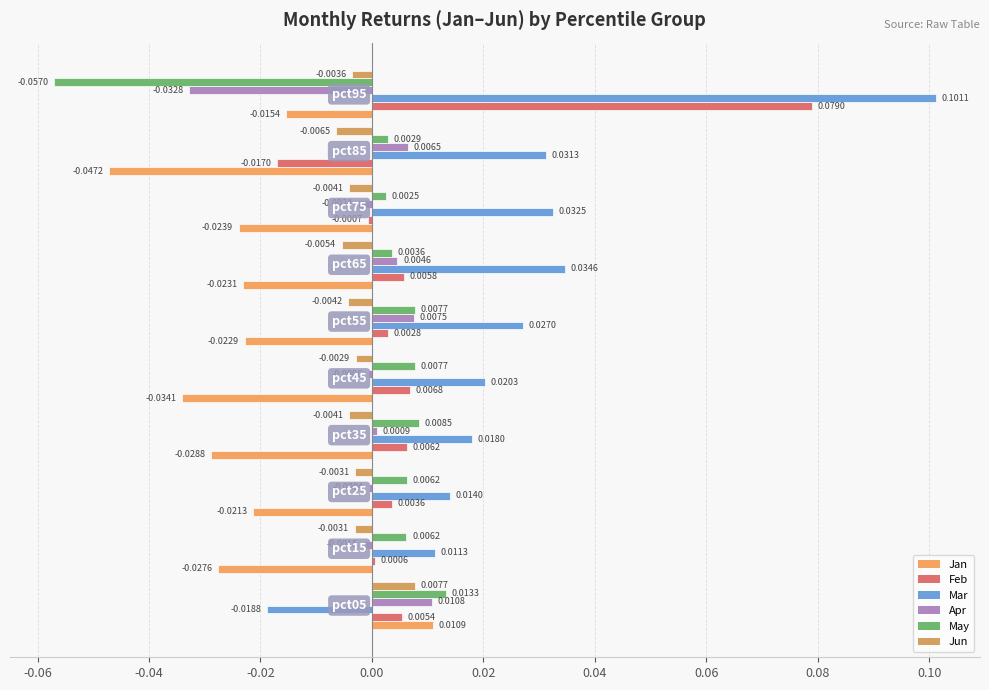

How many positive values does the Jun series have?

1